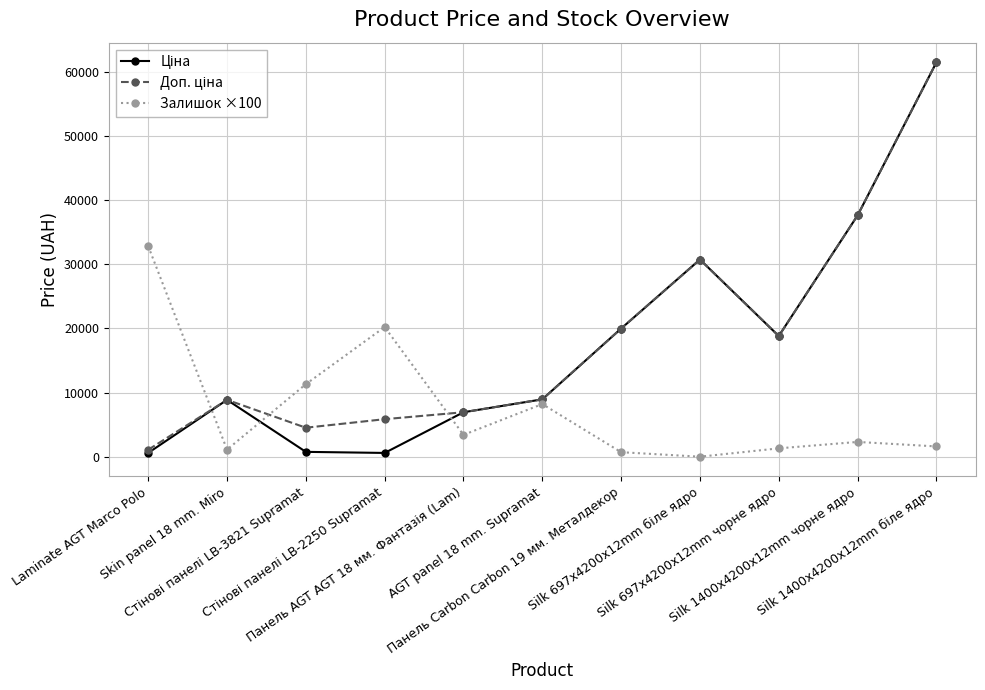

Count the number of categories in the chart.

11